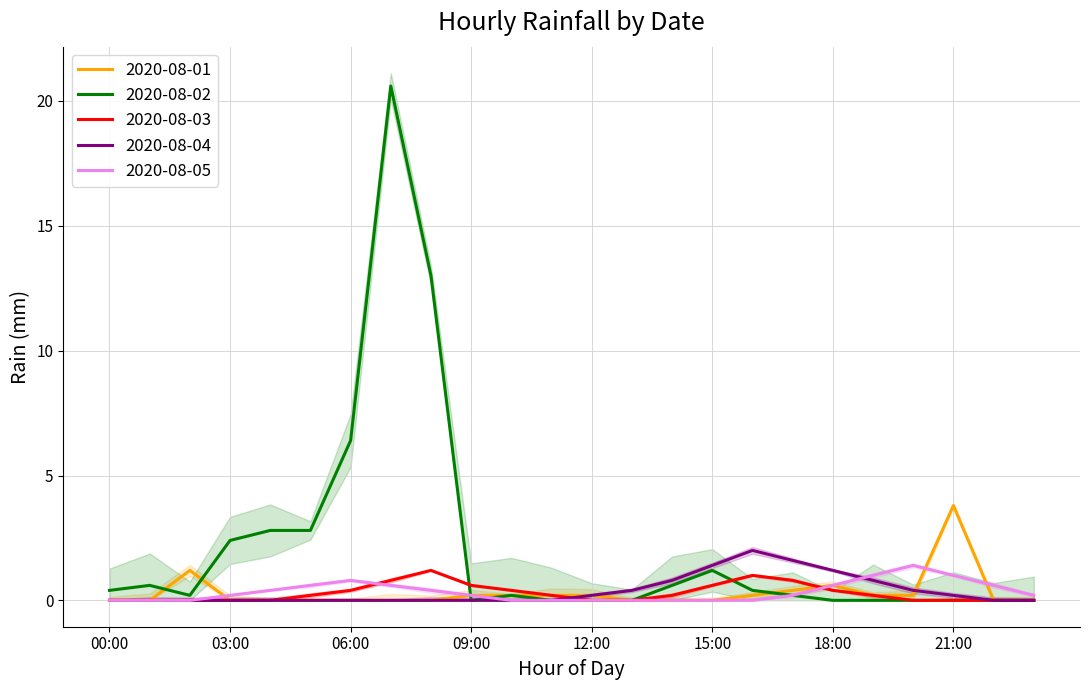

True or false: 2020-08-04 and 2020-08-03 intersect in this chart.

True